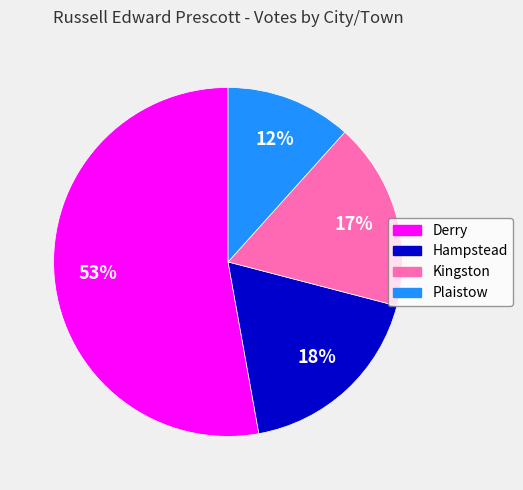

True or false: Plaistow accounts for 12% of the total.

True